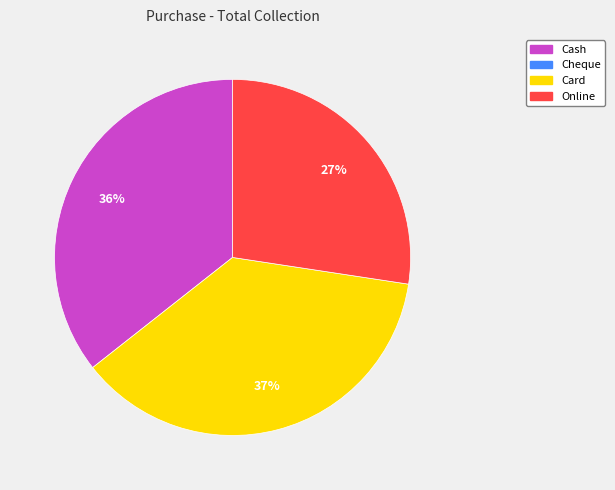

Is there a majority slice in this chart?

No